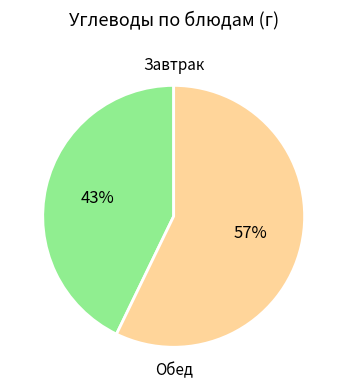

To the nearest percent, what is the difference between the largest and smallest slice percentages?

14%